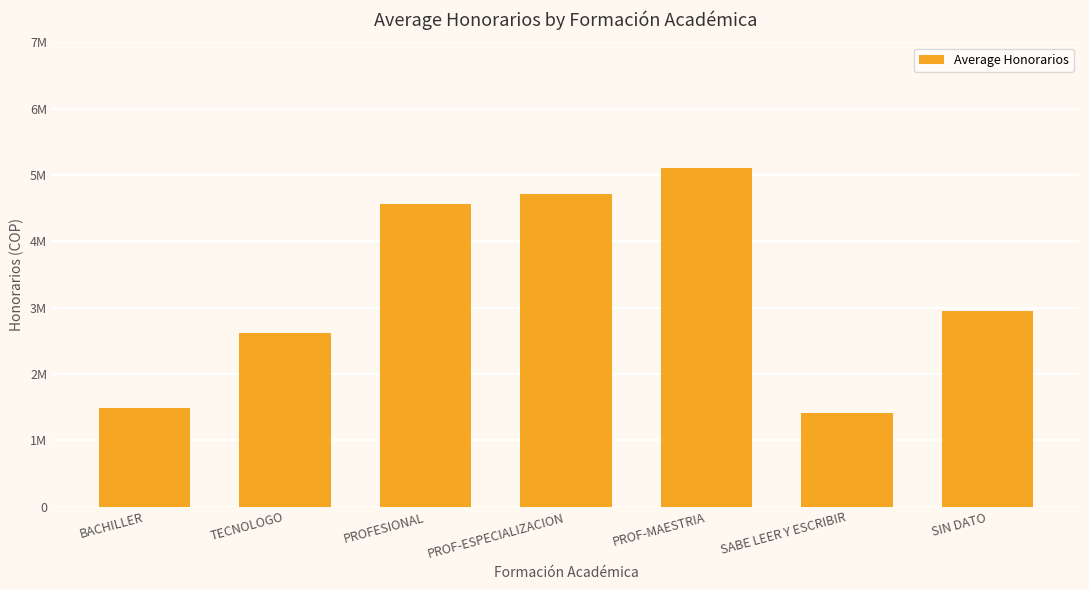

The chart shows a value of 2287664 at PROF-ESPECIALIZACION. True or false?

False